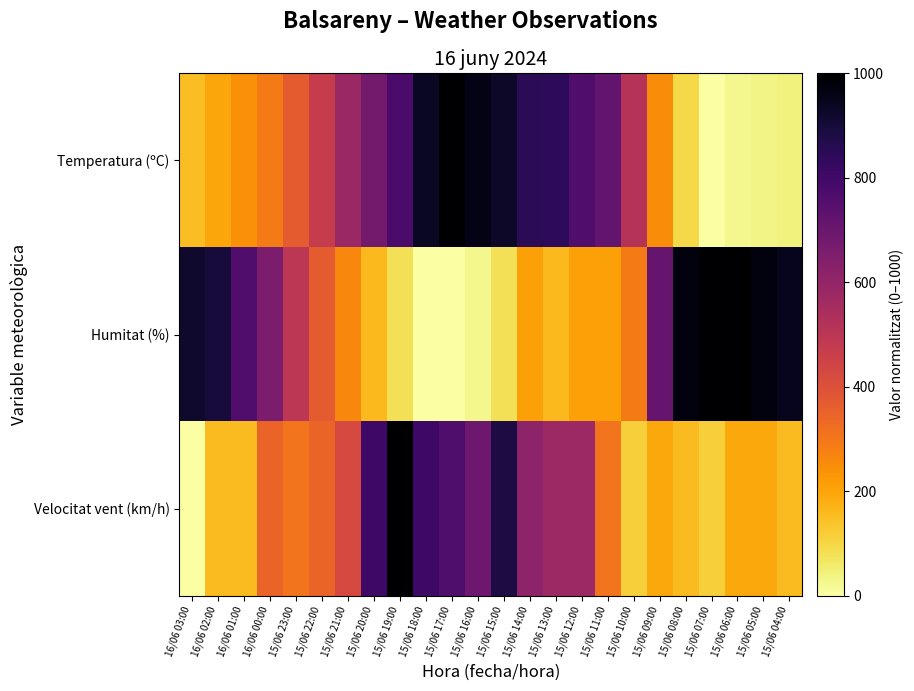

Count the number of categories in the chart.

24